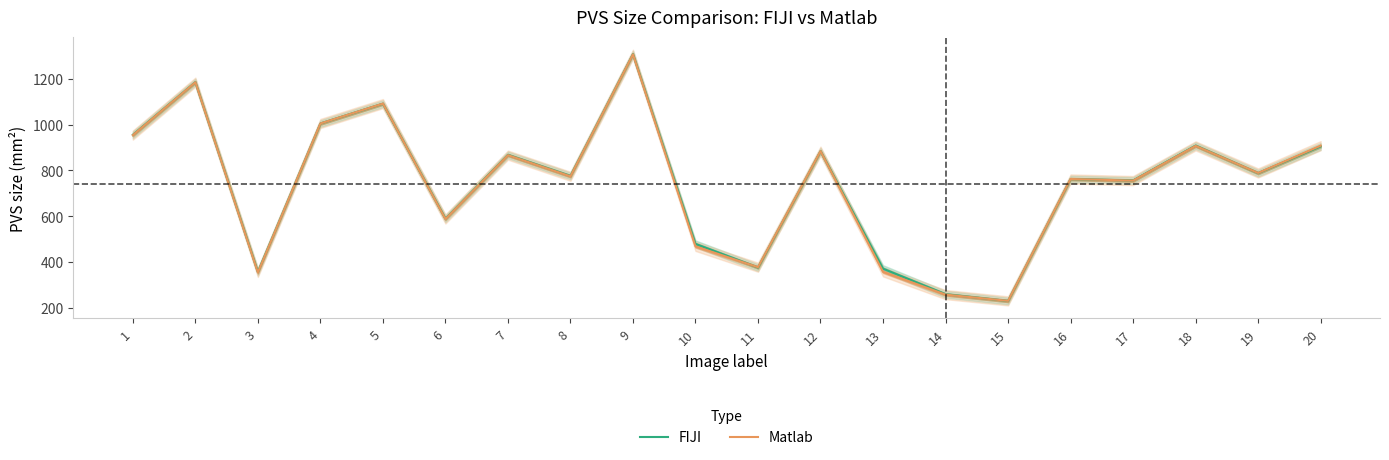

Which category has the highest value in the FIJI series?

9